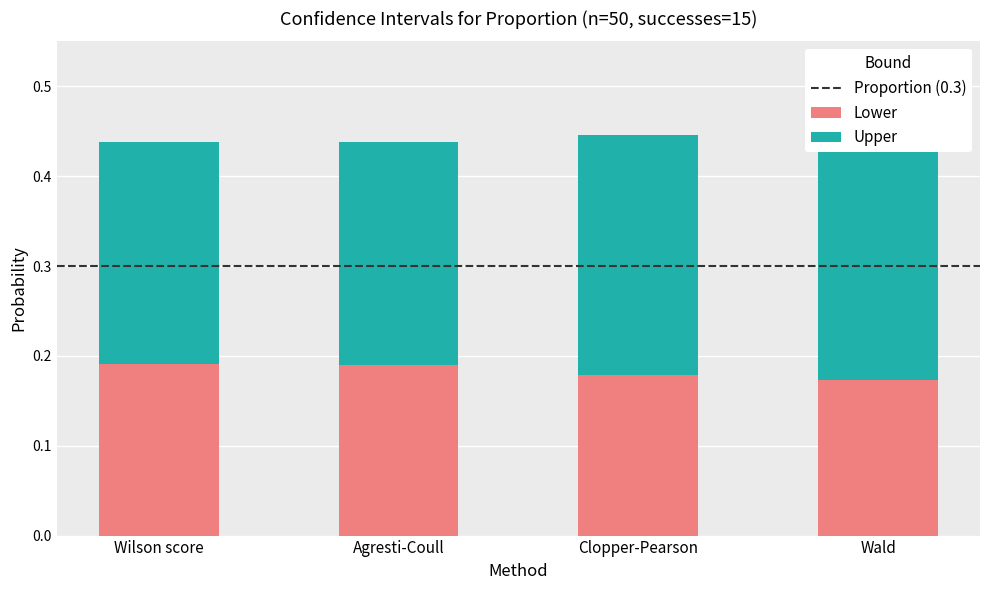

What is the total value across all series at Agresti-Coull?

0.4